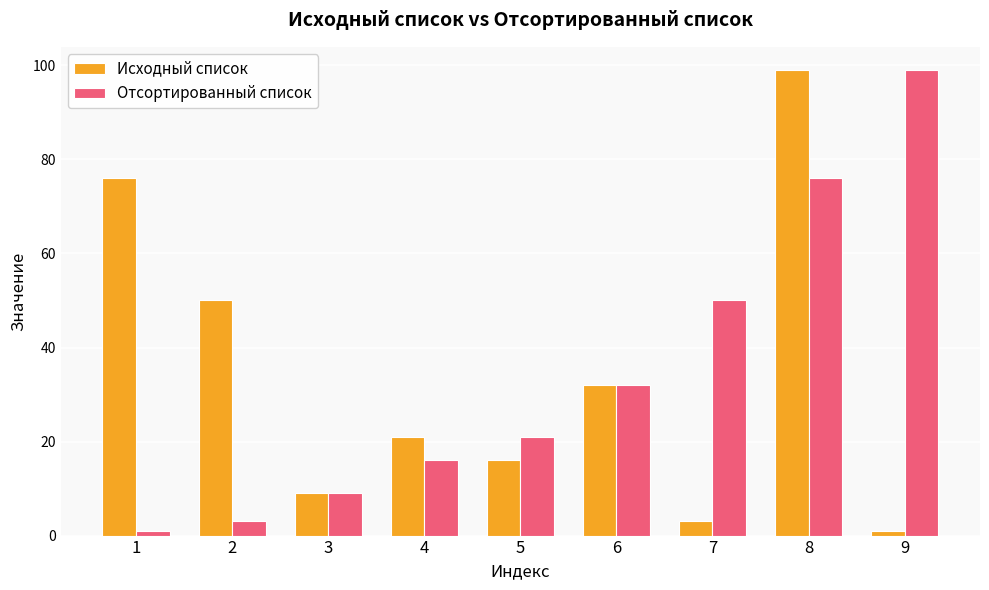

True or false: Отсортированный список has a value of 2 at 3.

False